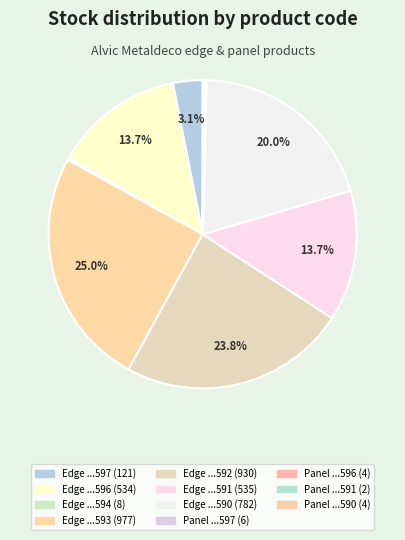

Which category has the smallest portion of the pie?

Panel 231331591